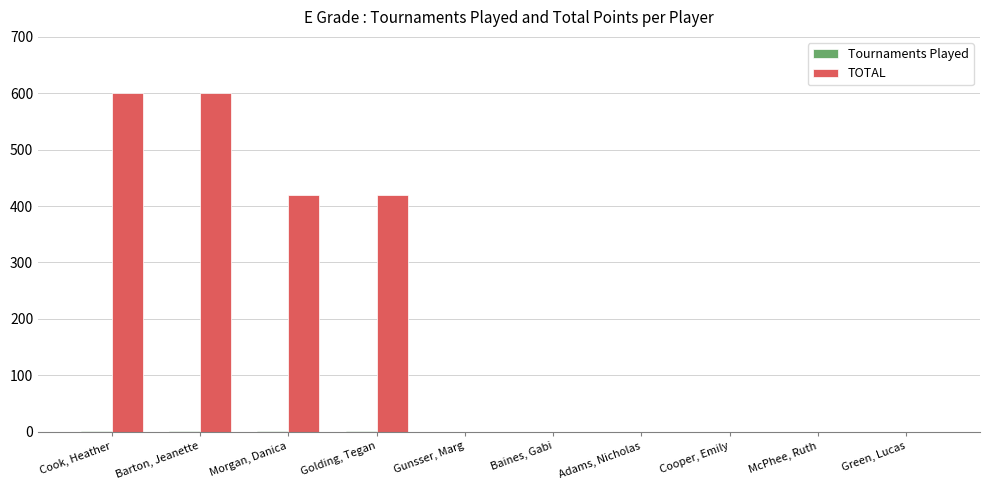

Which series has the largest total across all categories?

TOTAL